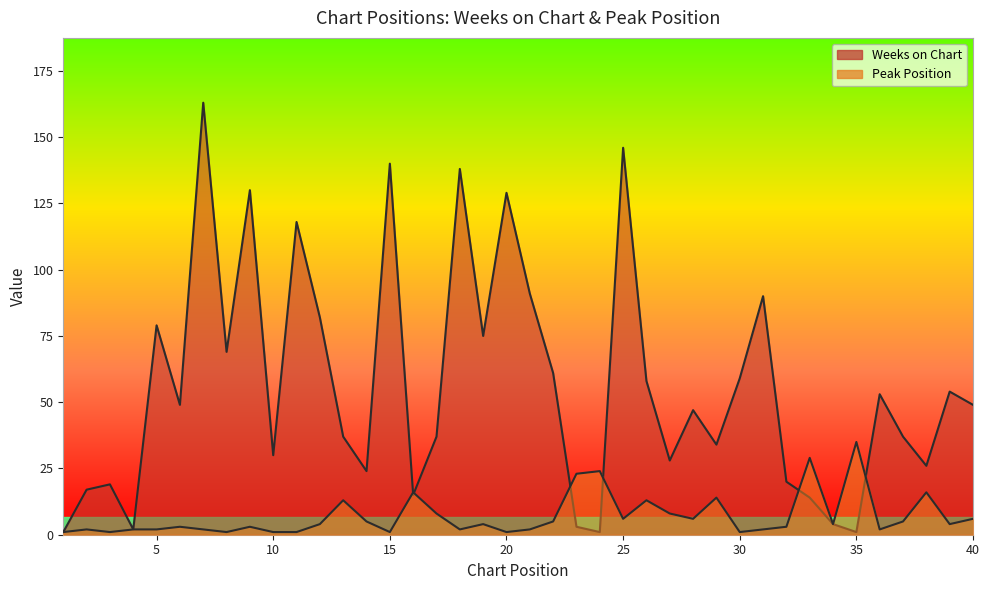

At which category is the sum across all series the highest?

7